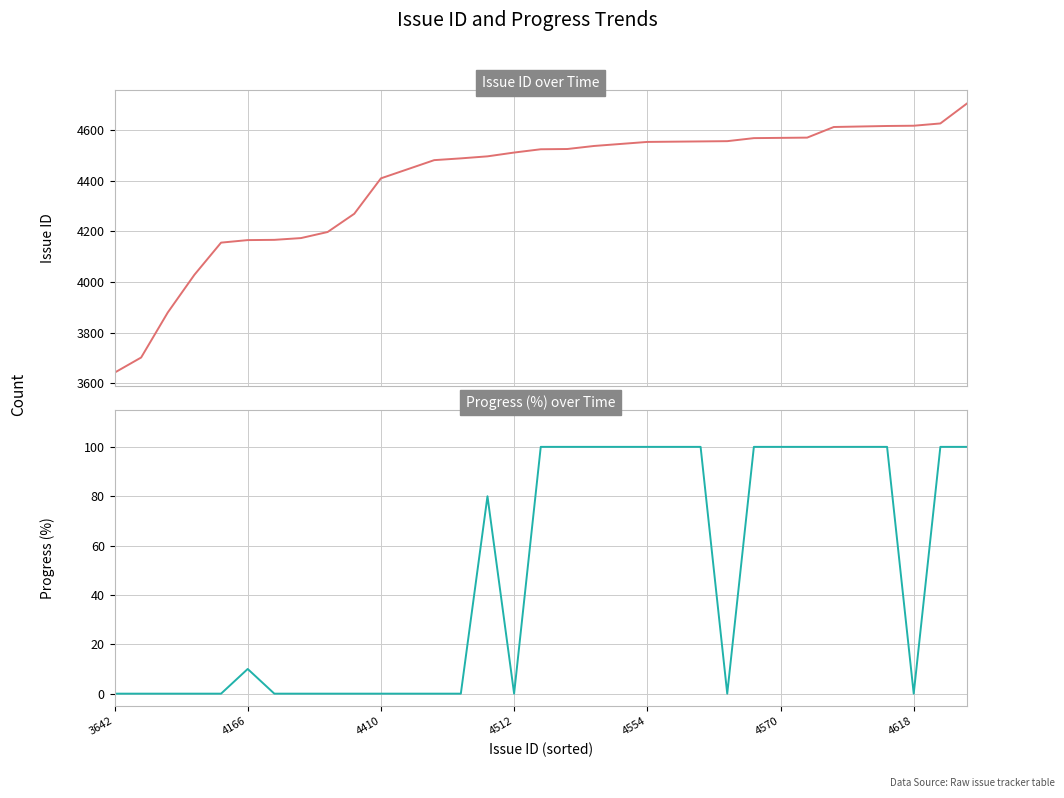

True or false: Progress (%) and Issue ID cross at least once.

False